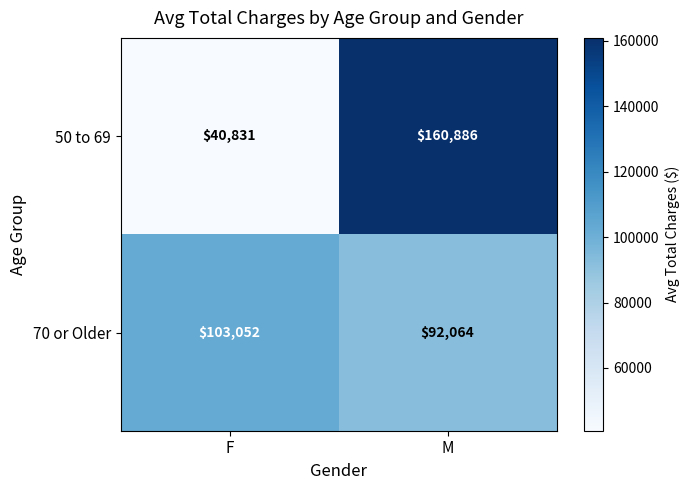

How many series are shown in this chart?

2